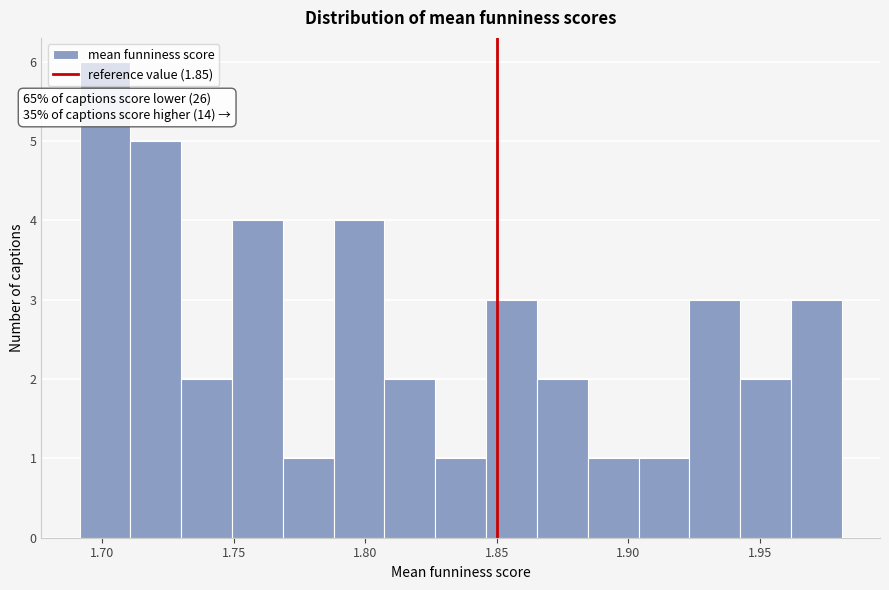

Read against the x-axis, roughly where is the centre of the tallest bar?

1.700